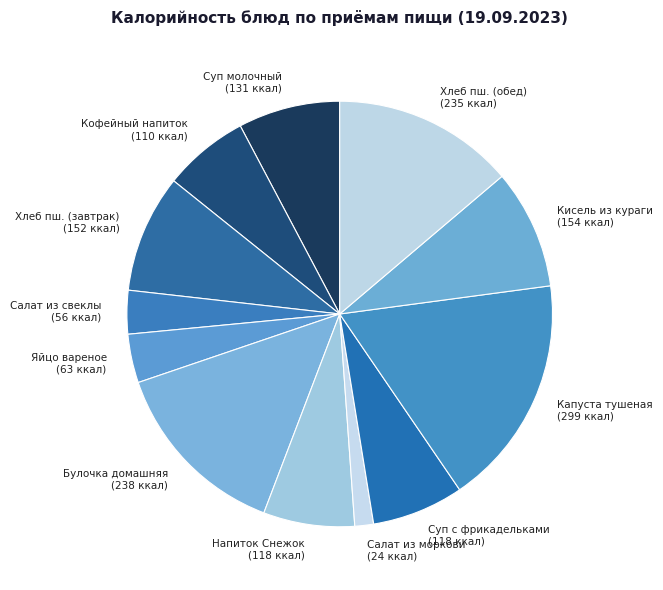

The Кисель из кураги slice represents 9% of the pie. True or false?

True